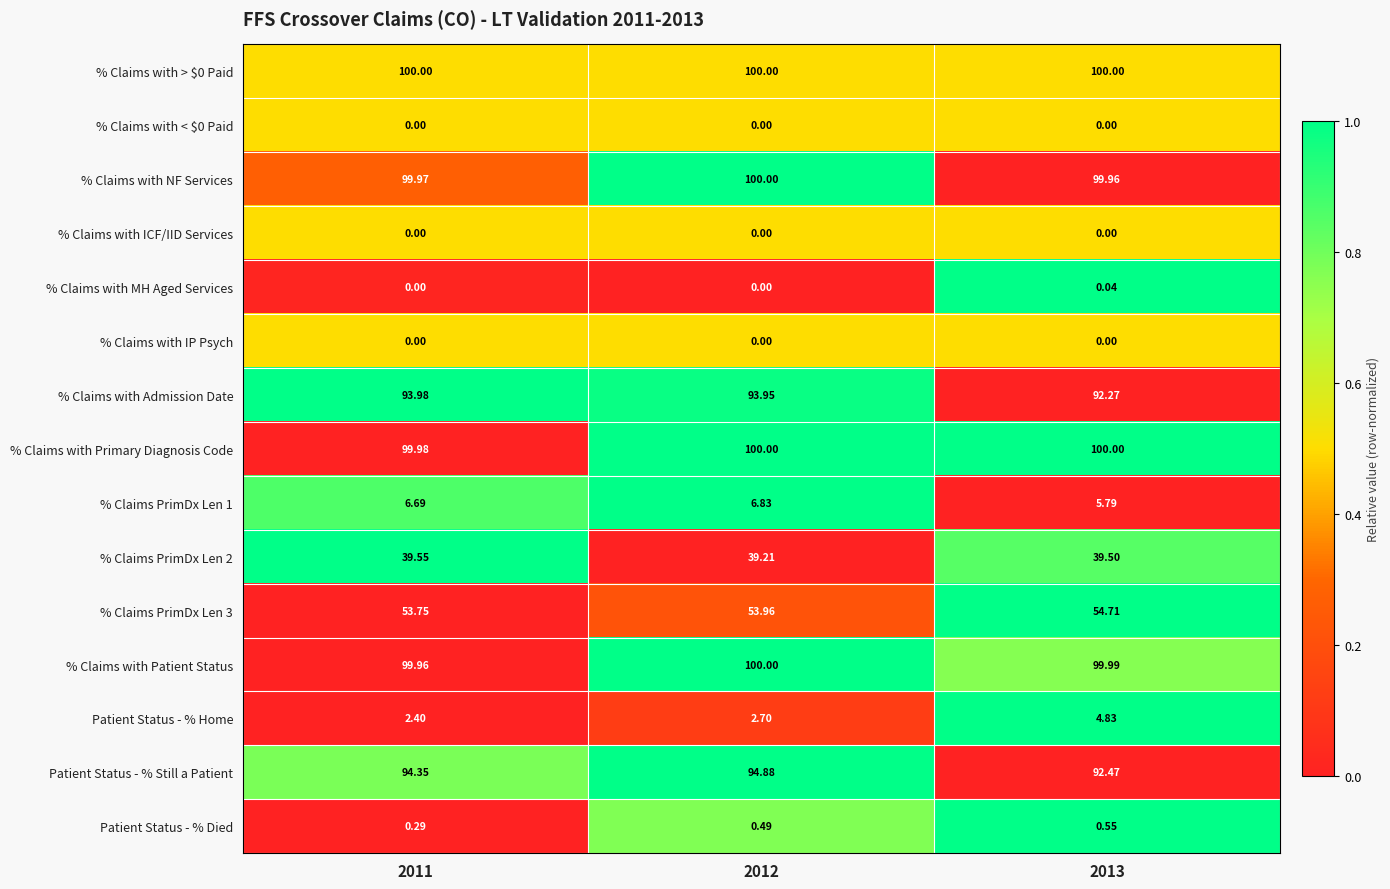

Which series has the widest spread of values?

Patient Status - % Home